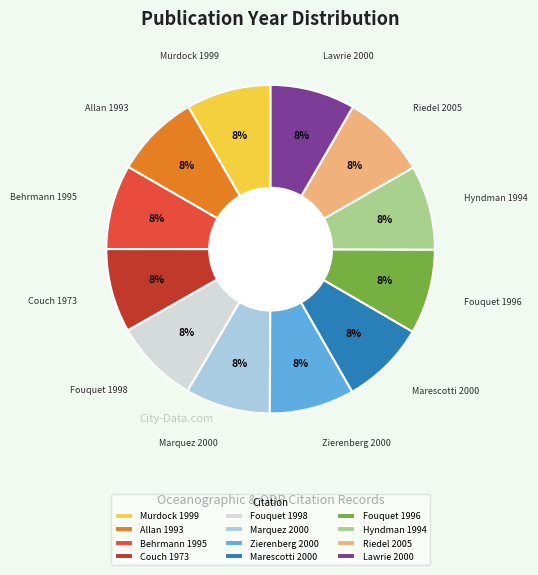

How many segments does this pie chart have?

12